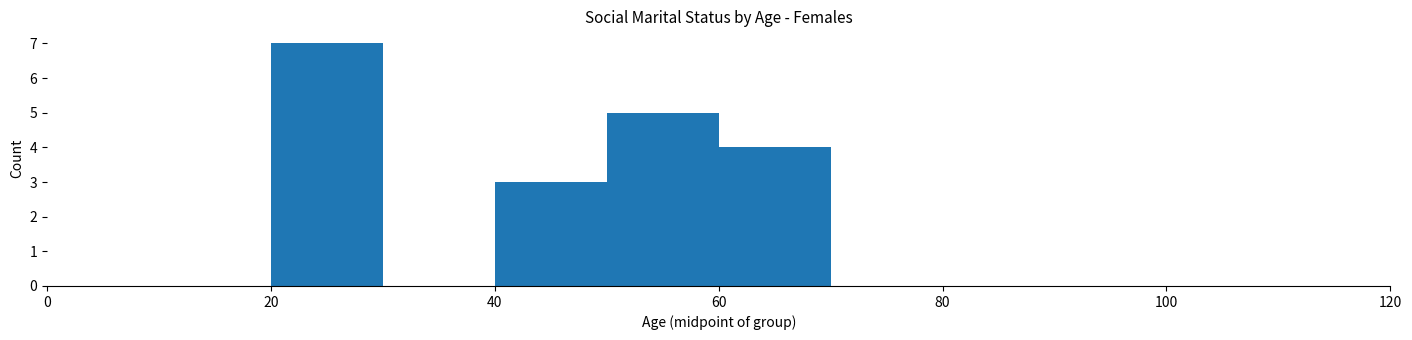

How tall is the bar that spans 50 to 60 on the x-axis? The values are not printed on the chart, so give them approximately, as read against the axis.

5